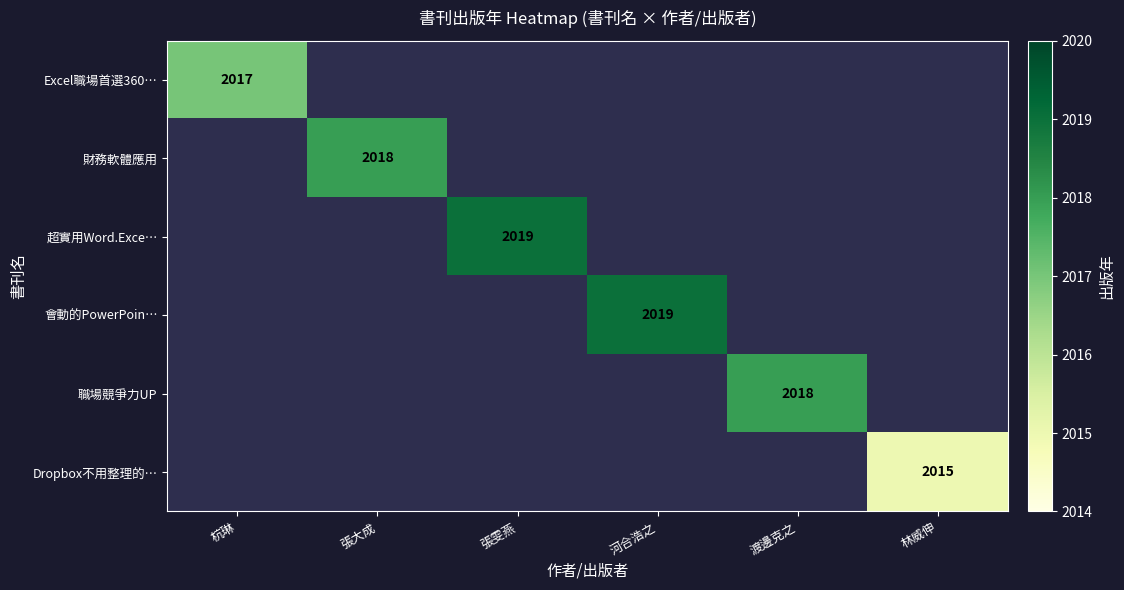

Which has a higher value, 張大成 or 張雯燕?

張雯燕